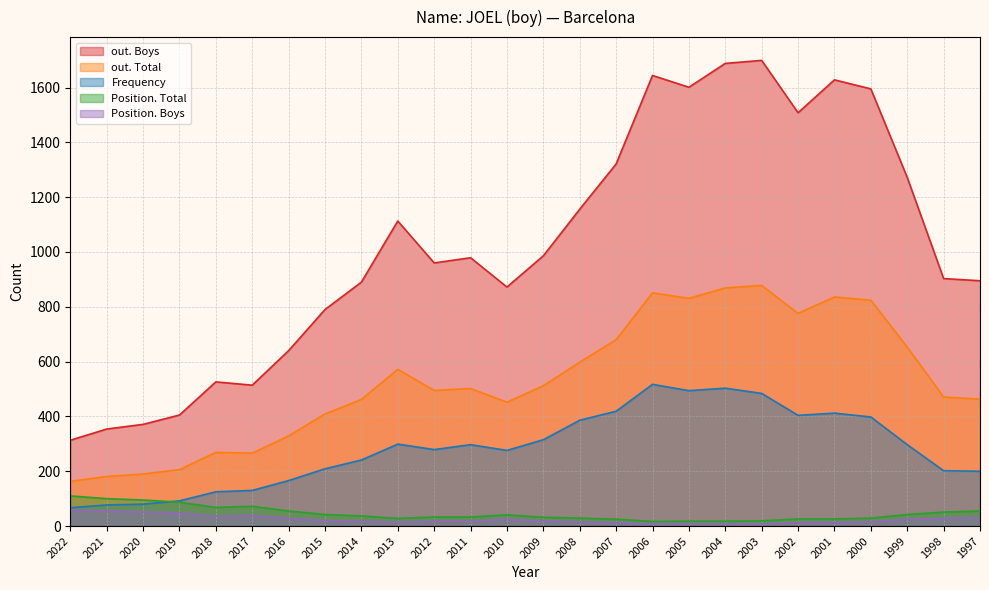

True or false: Position. Total and out. Boys intersect in this chart.

False